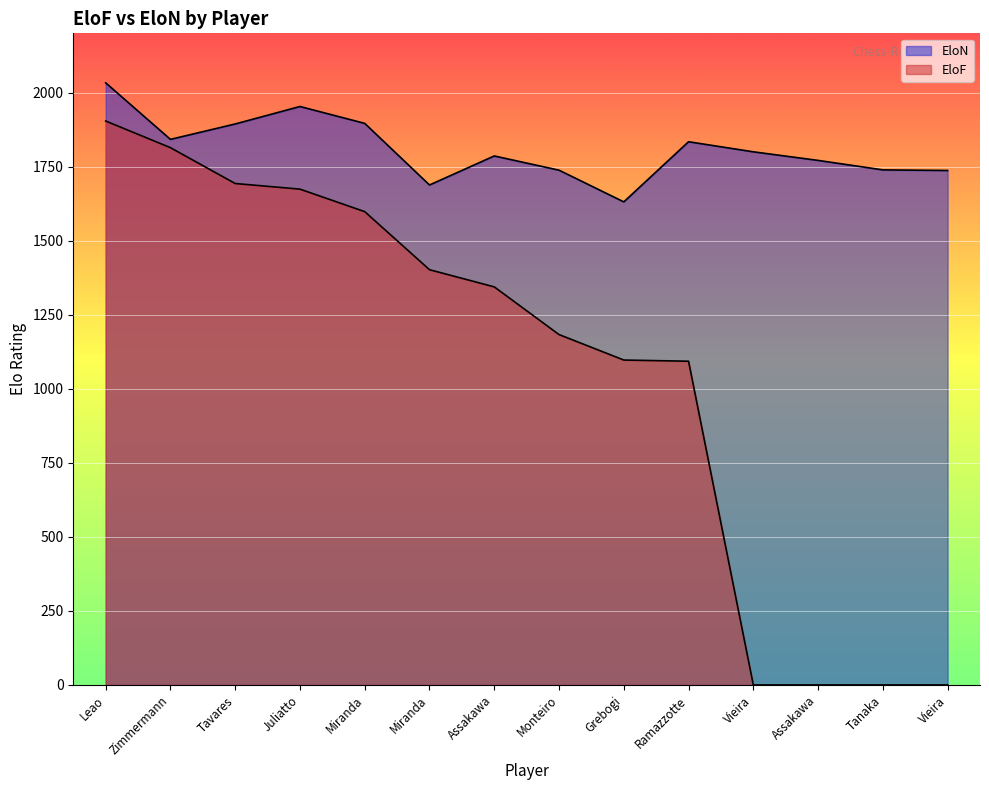

What value does the EloF series have at Tavares, to the nearest 50?

1700